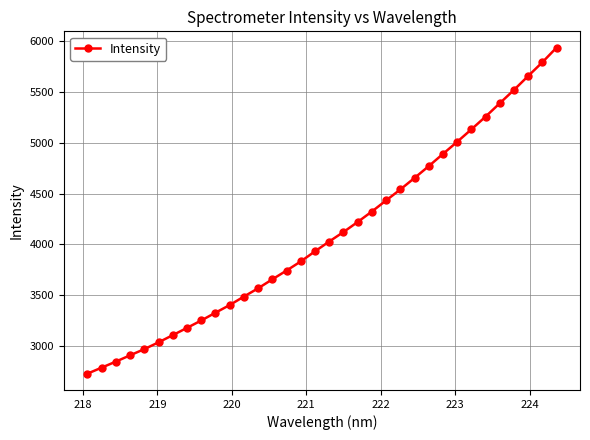

Is this an area chart (filled region under the line)?

No